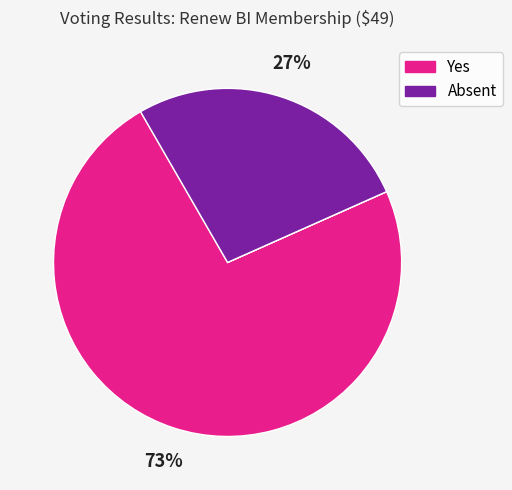

To the nearest percent, what is the average slice percentage?

25%